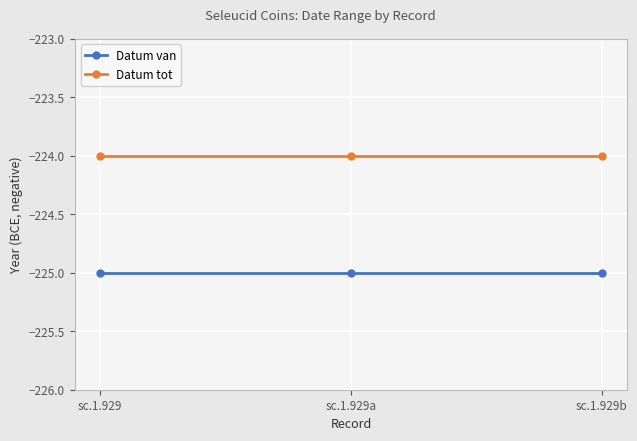

Rank the series by their maximum value, from lowest to highest.

Datum van, Datum tot